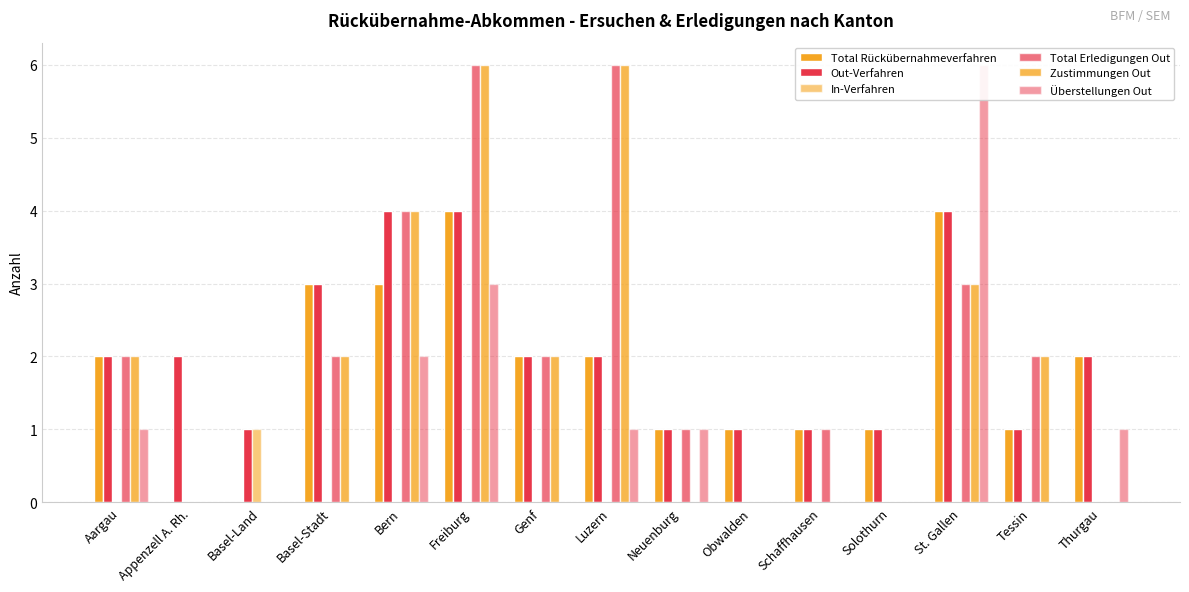

How many groups of bars are there?

15